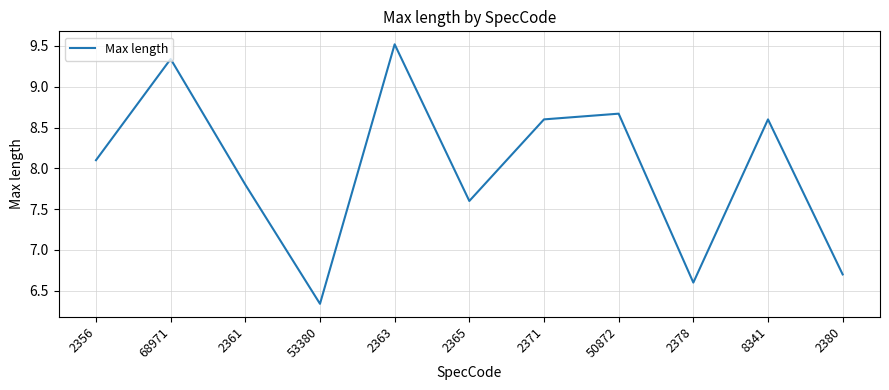

What is the difference between the values at 2378 and 68971?

2.7